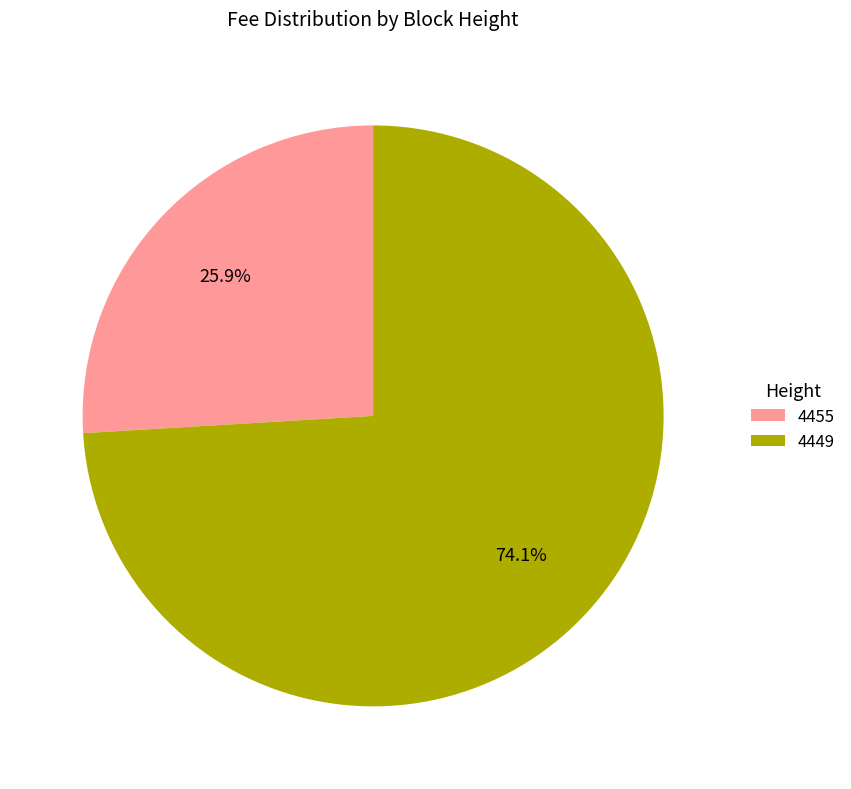

To the nearest percent, what is the difference between the largest and smallest slice percentages?

48%